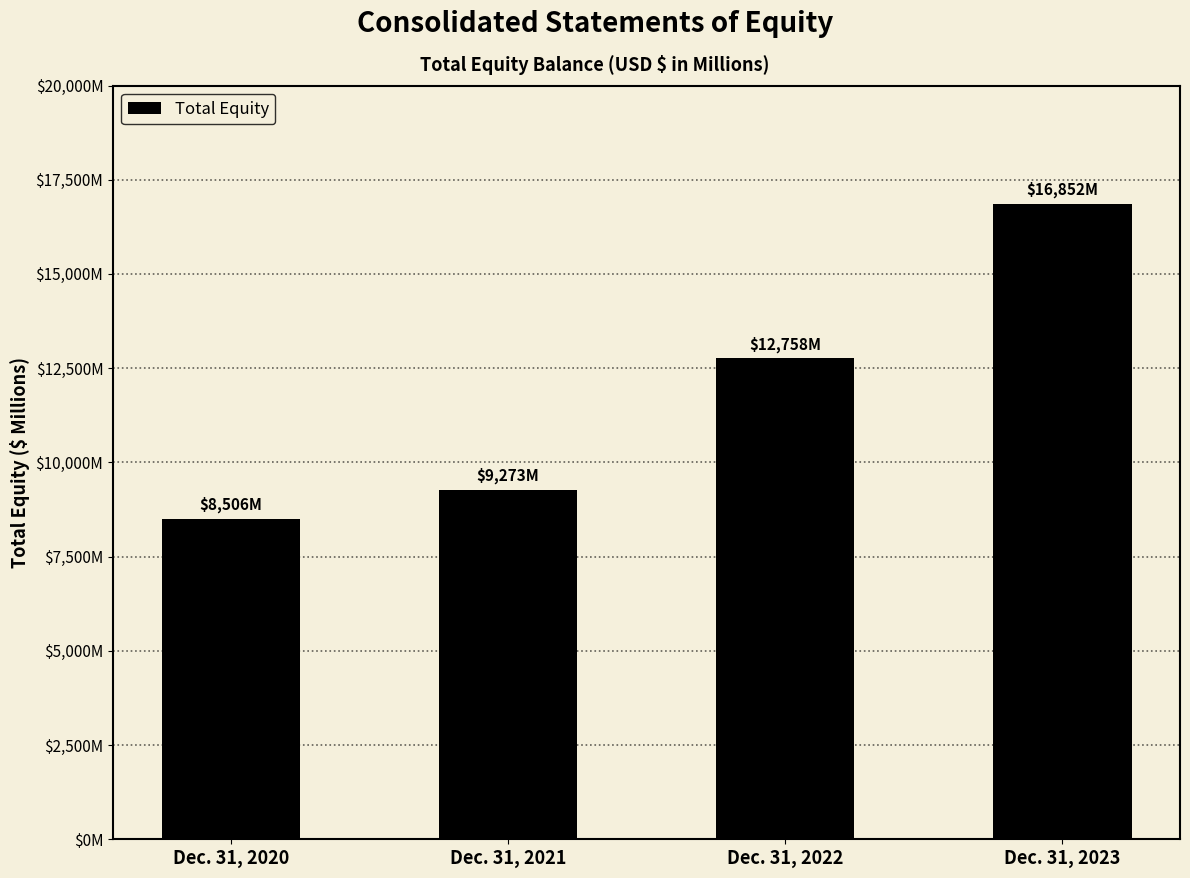

Are the bars horizontal?

No